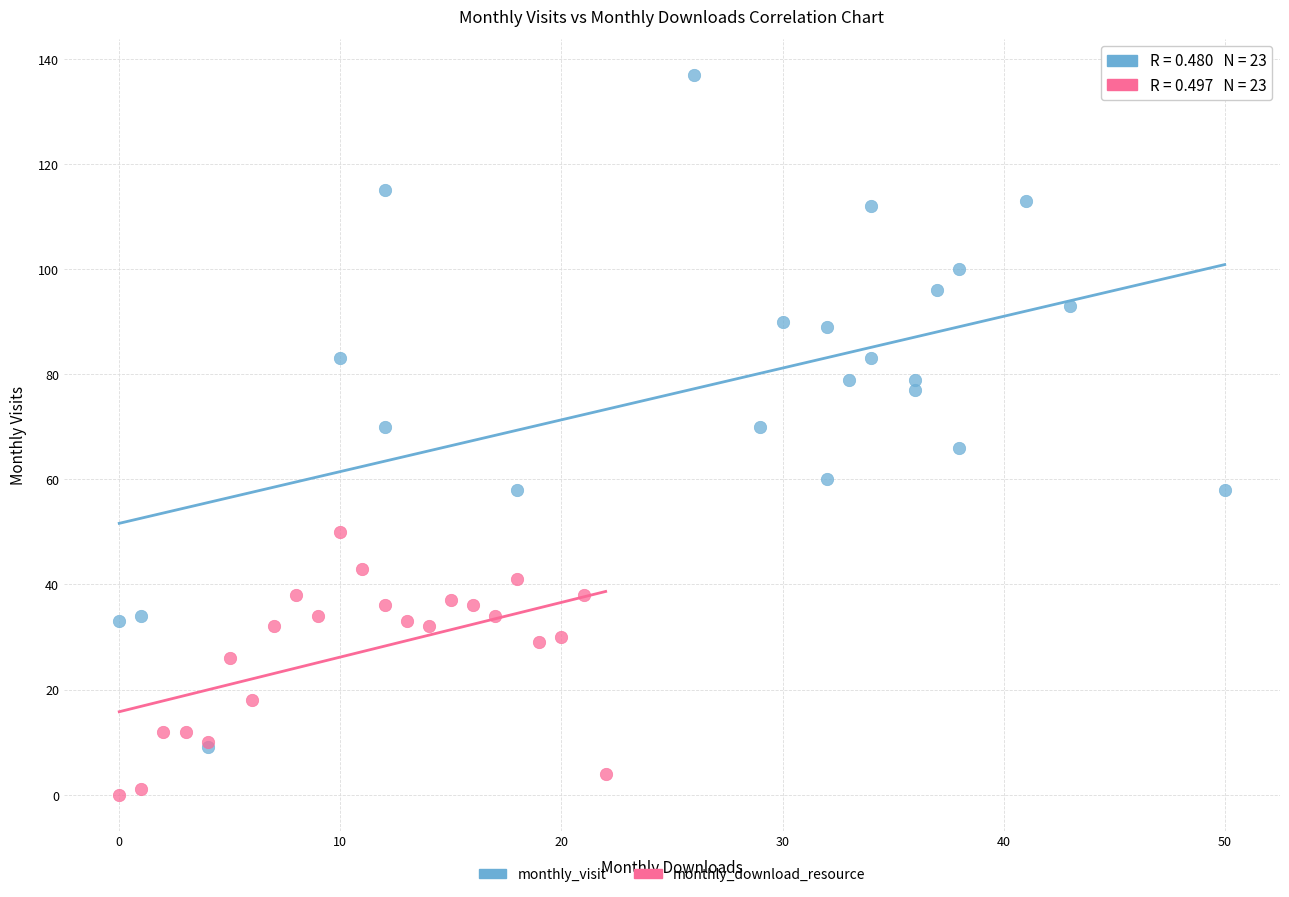

What are all the series names shown in the legend?

monthly_visit, monthly_download_resource